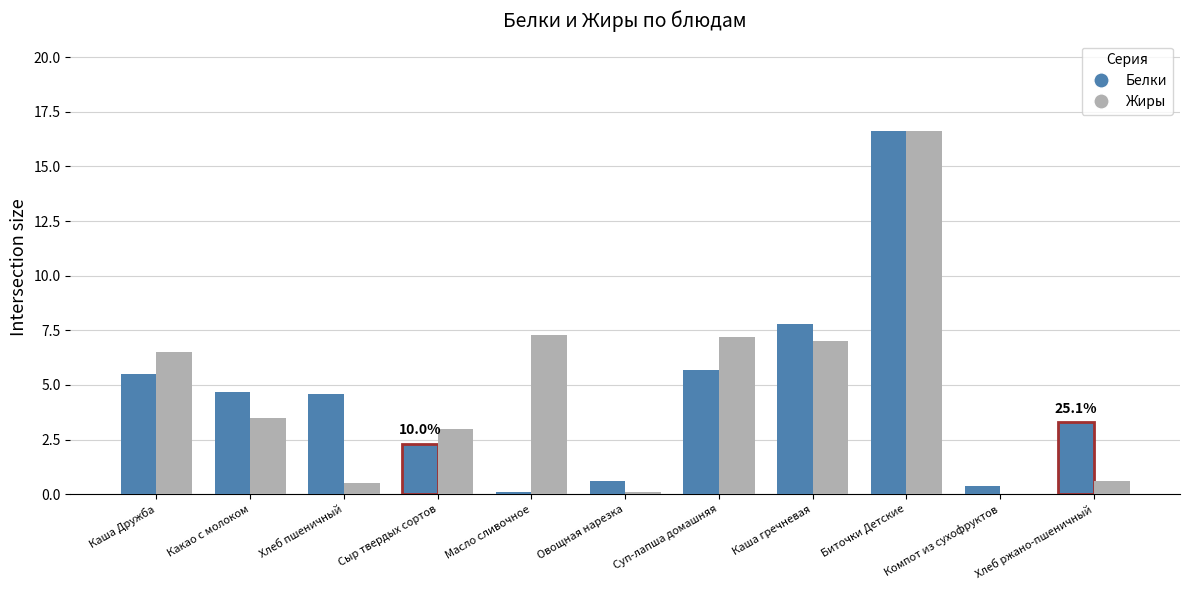

Is the value of Жиры at Каша Дружба greater than the value of Белки at Каша гречневая?

No